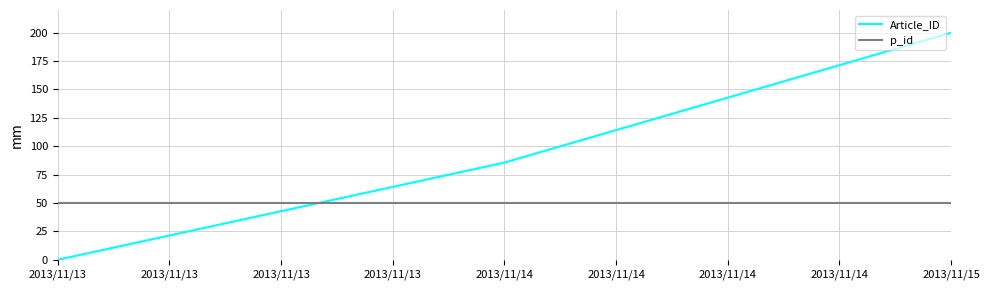

Which series has the largest range (max minus min)?

Article_ID